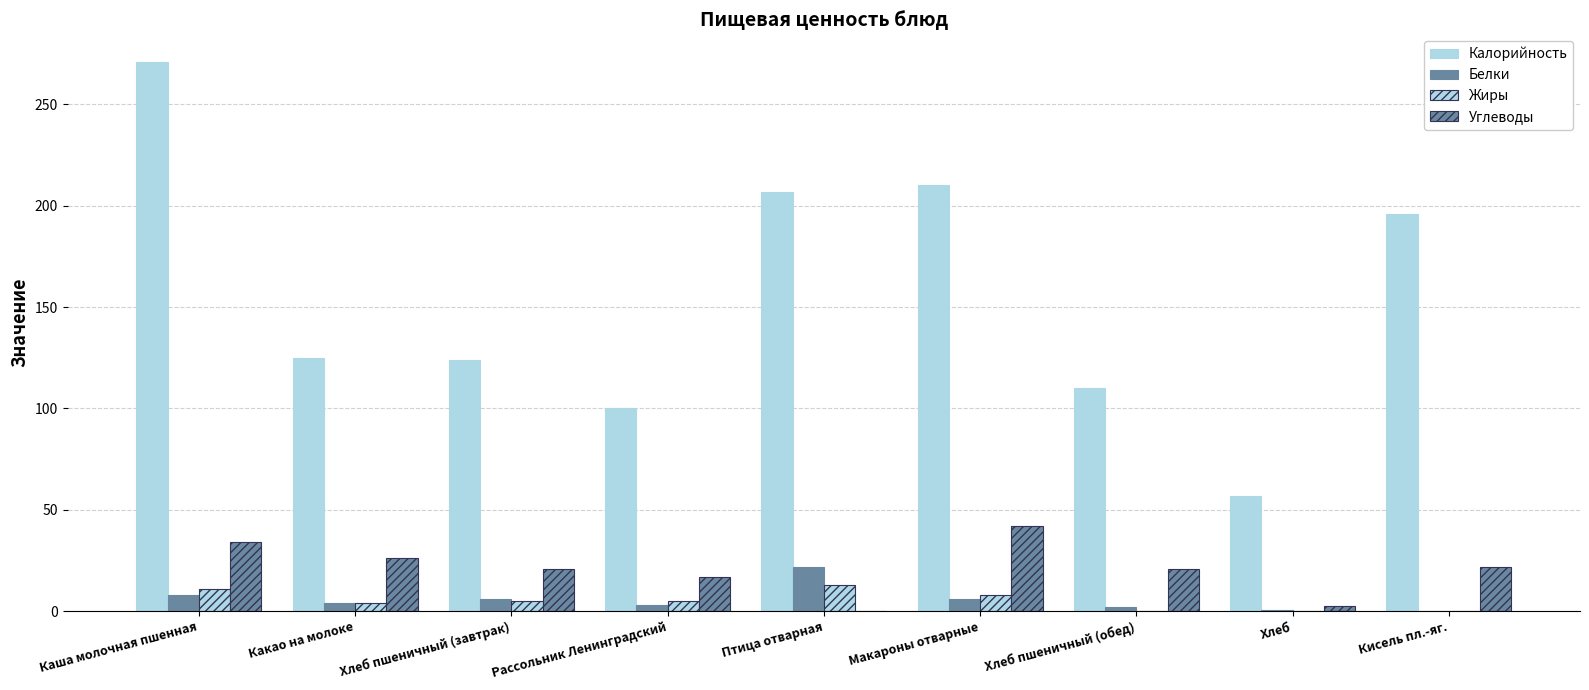

Count the number of categories in the chart.

9